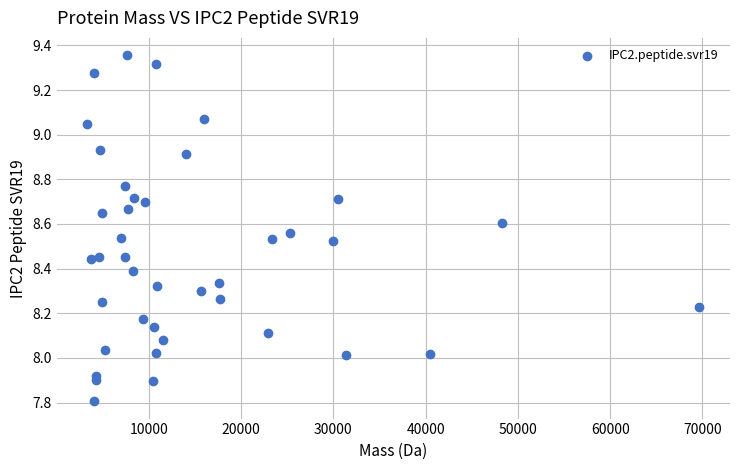

What is the range of X values (max minus min)?

66312.8